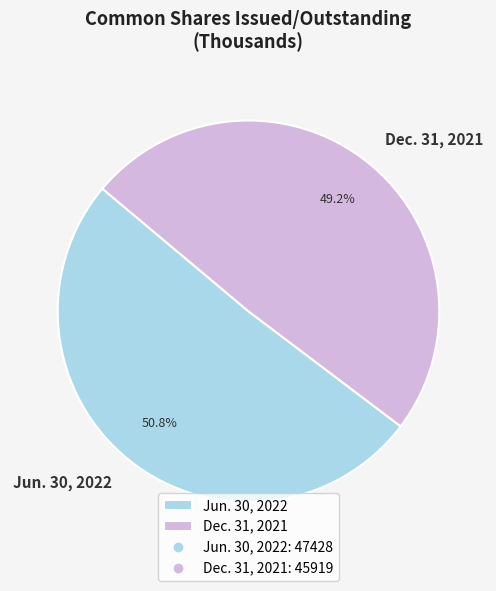

To the nearest percent, what percentage of the pie is Dec. 31, 2021?

49%